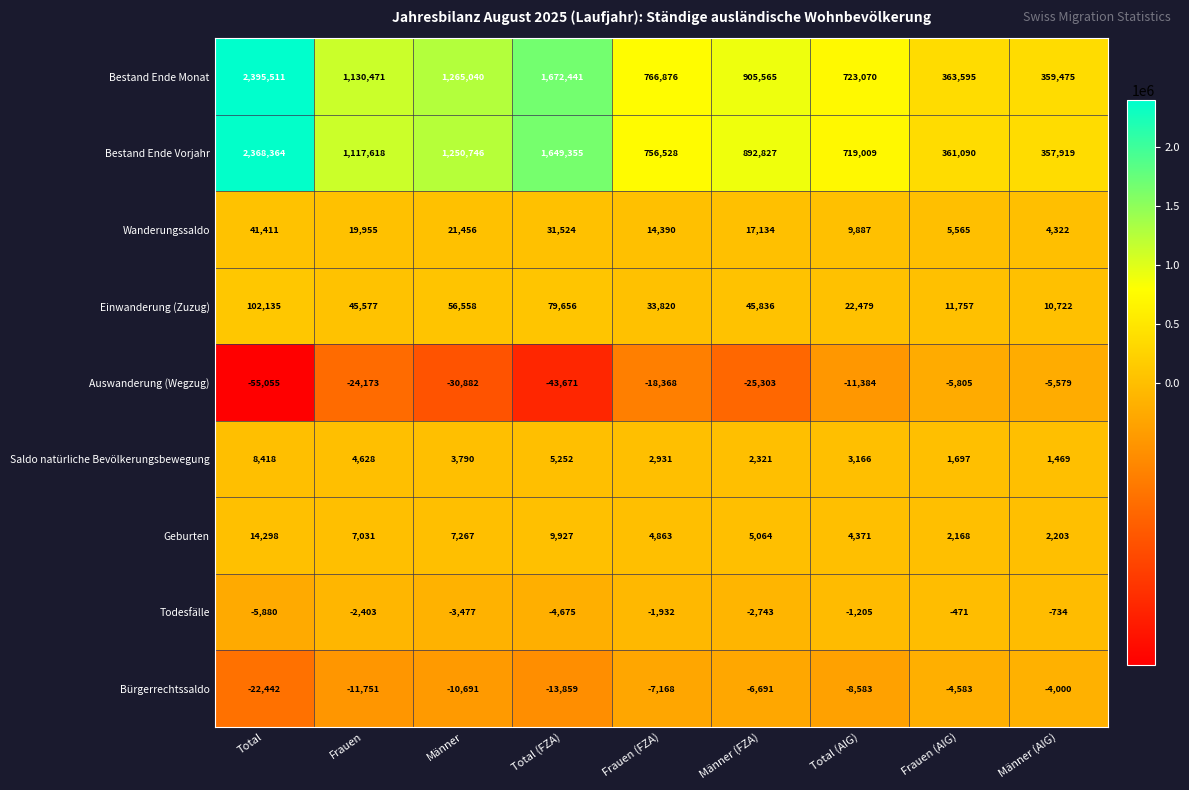

What value does the Wanderungssaldo series have at Frauen (AIG)?

5565